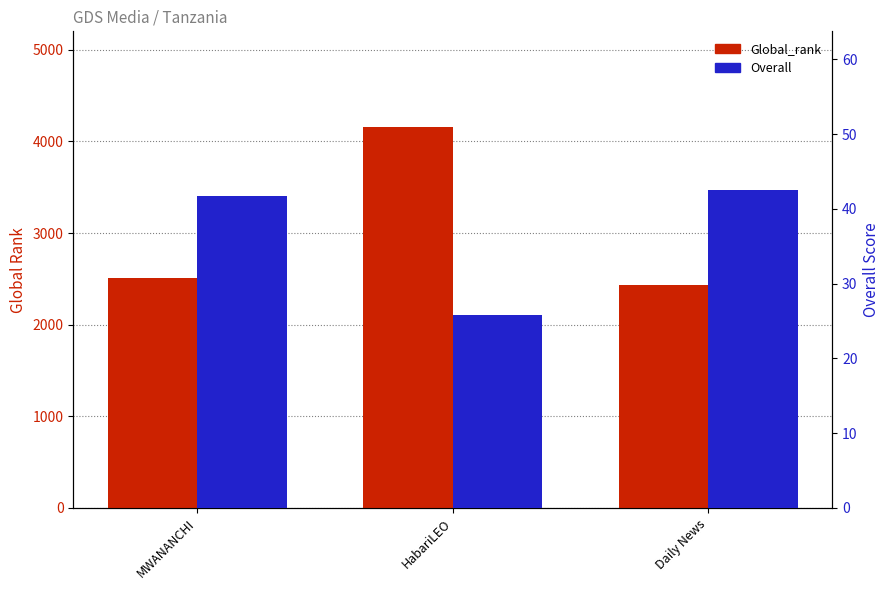

True or false: Global_rank has a value of 2507.0 at MWANANCHI.

True